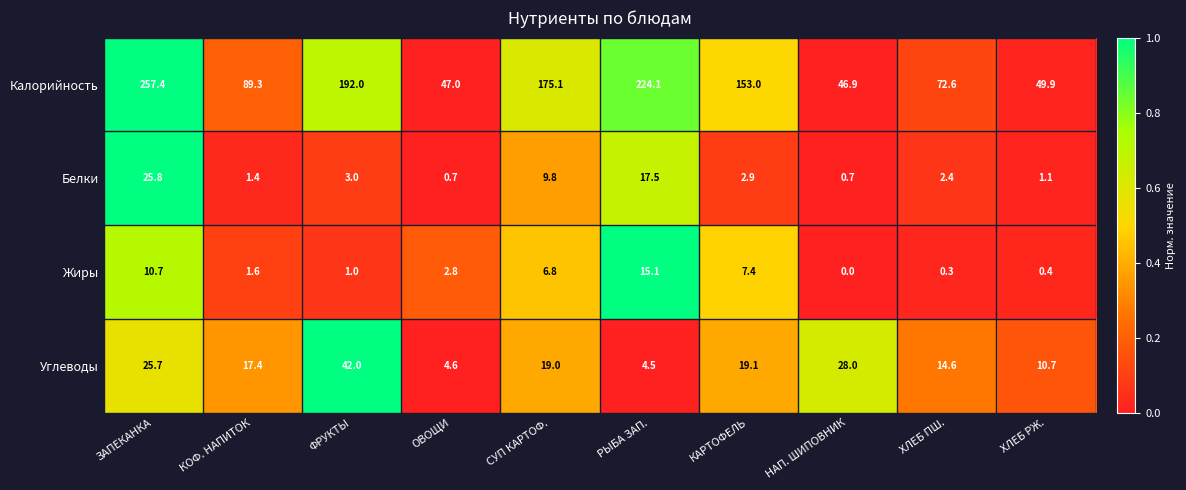

Where does the Калорийность series first go above 153?

ЗАПЕКАНКА